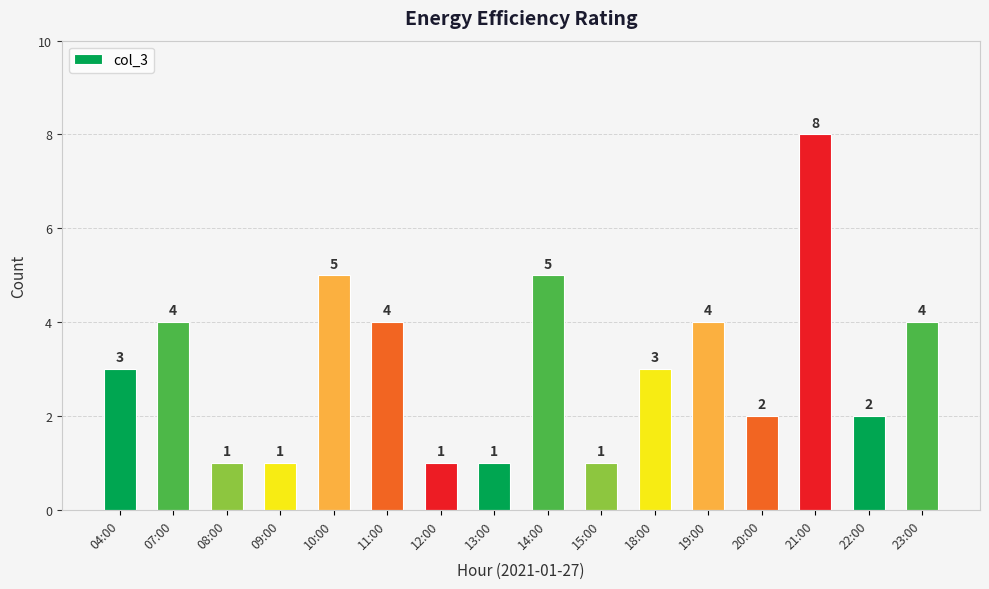

Are the bars grouped side by side (vs. stacked)?

No